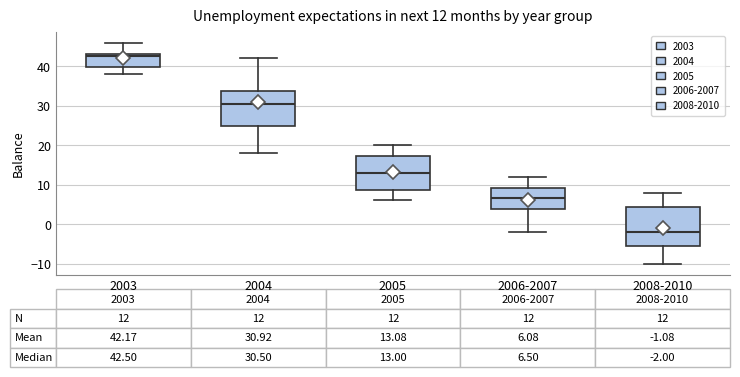

Which box's median line is the highest?

2003